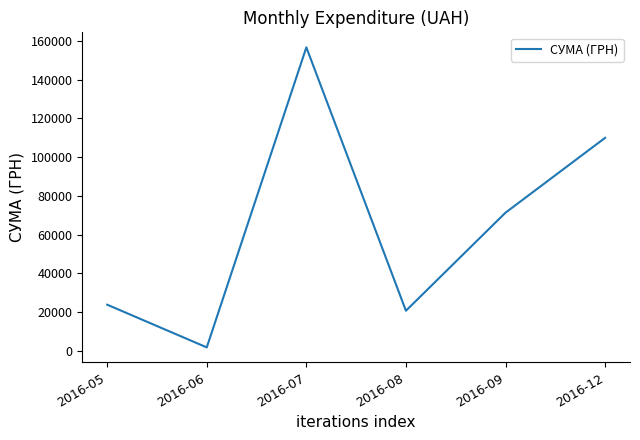

Where is the data nearest to the value 79217?

2016-09